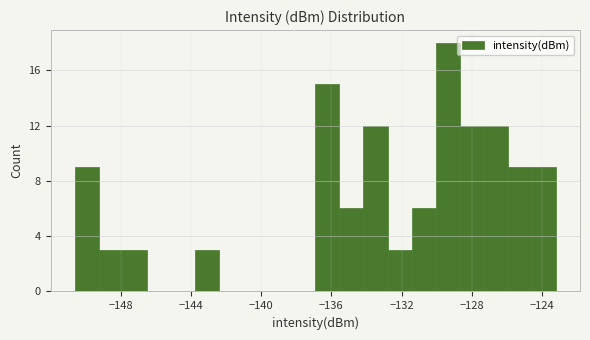

Around what value on the x-axis is the tallest bar? Give the approximate position of its centre, as read against the axis.

-129.5